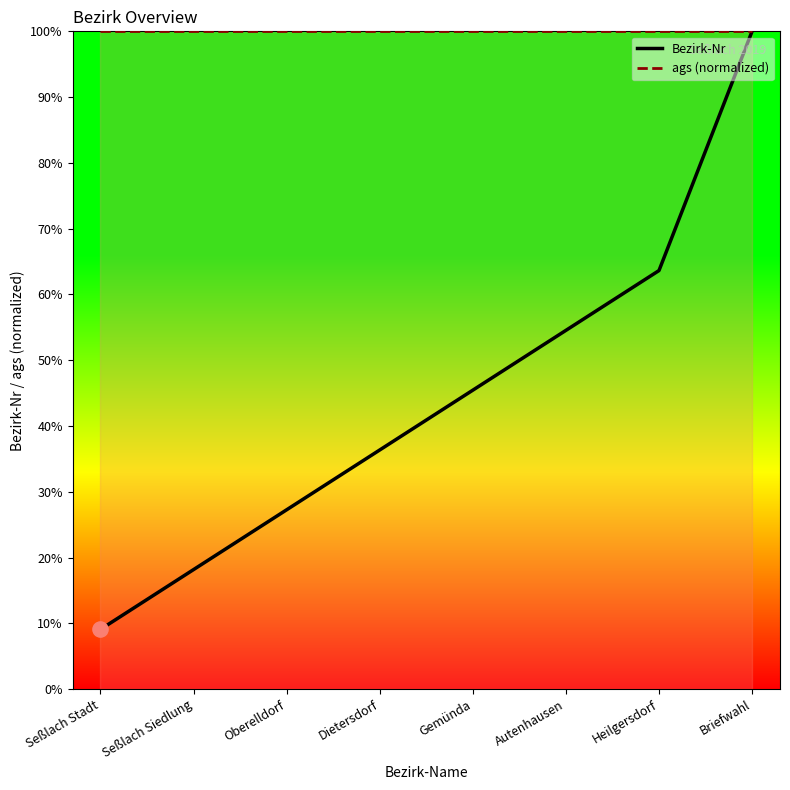

What is the total value across all series at Dietersdorf?

136.4